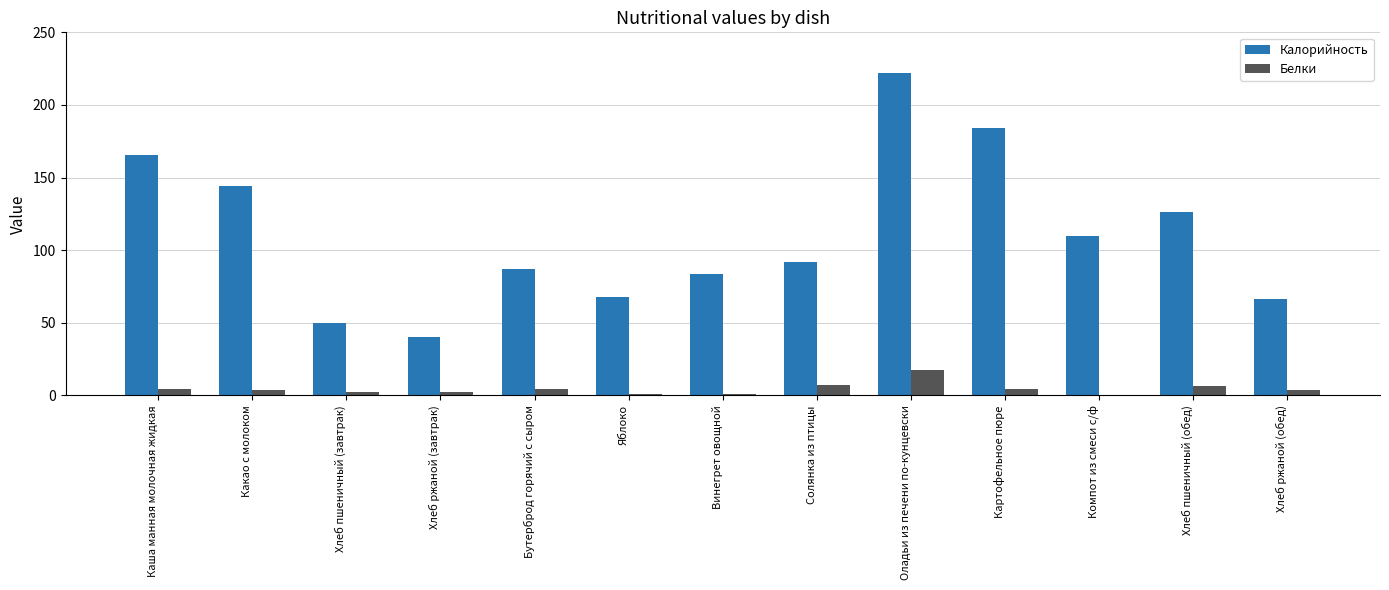

At which category is the sum across all series the highest?

Оладьи из печени по-кунцевски